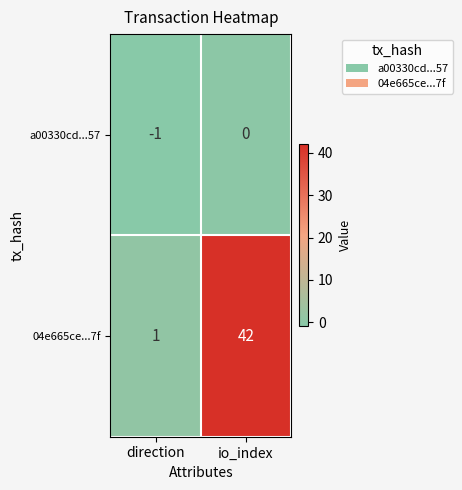

True or false: a00330cd...57 has a value of -2 at direction.

False